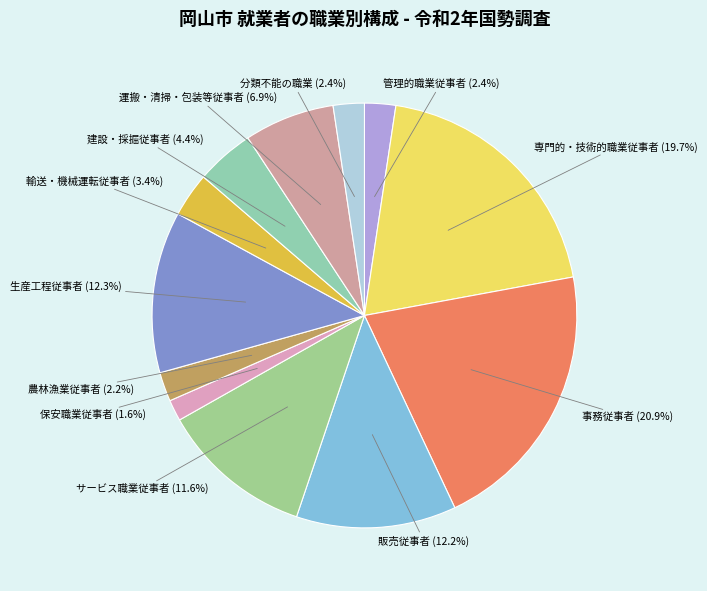

Does 建設・採掘従事者 represent more than half of the total?

No